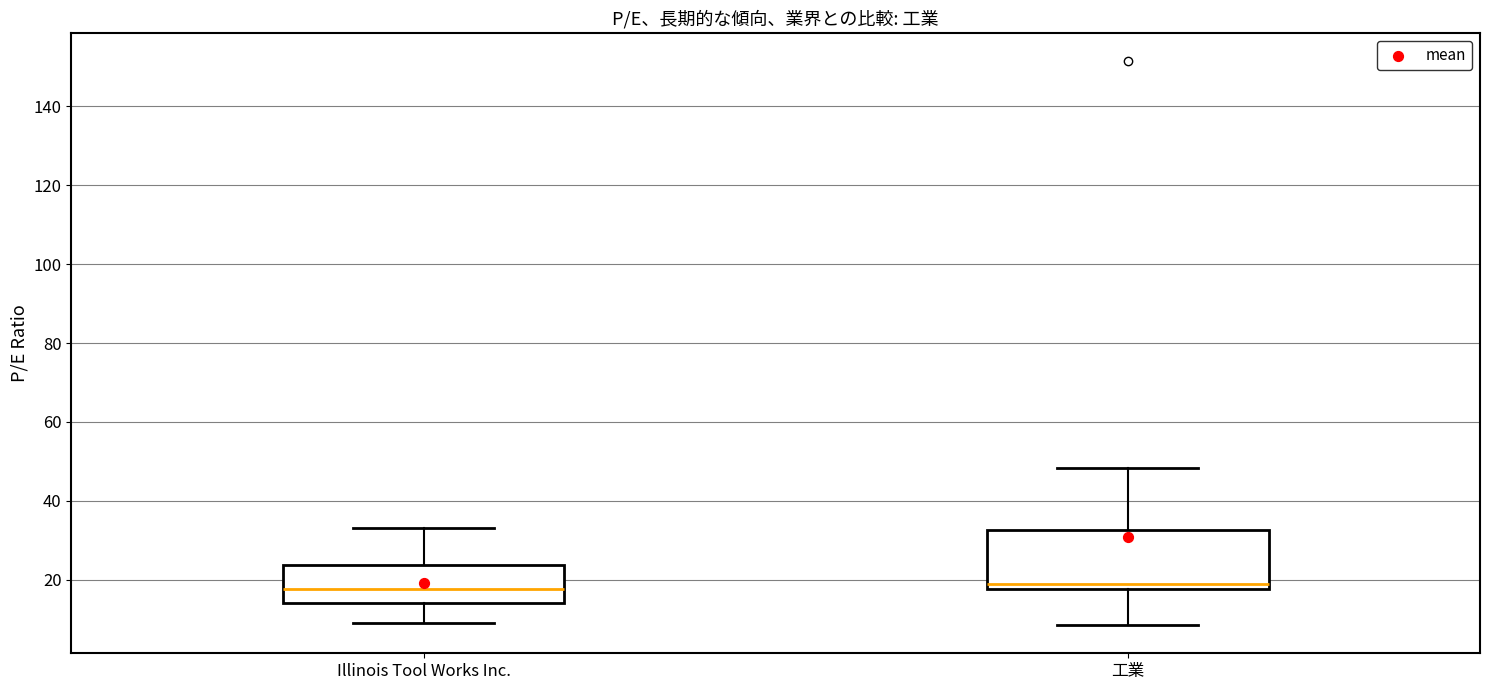

Which box is the tallest, from its lower edge to its upper edge?

工業